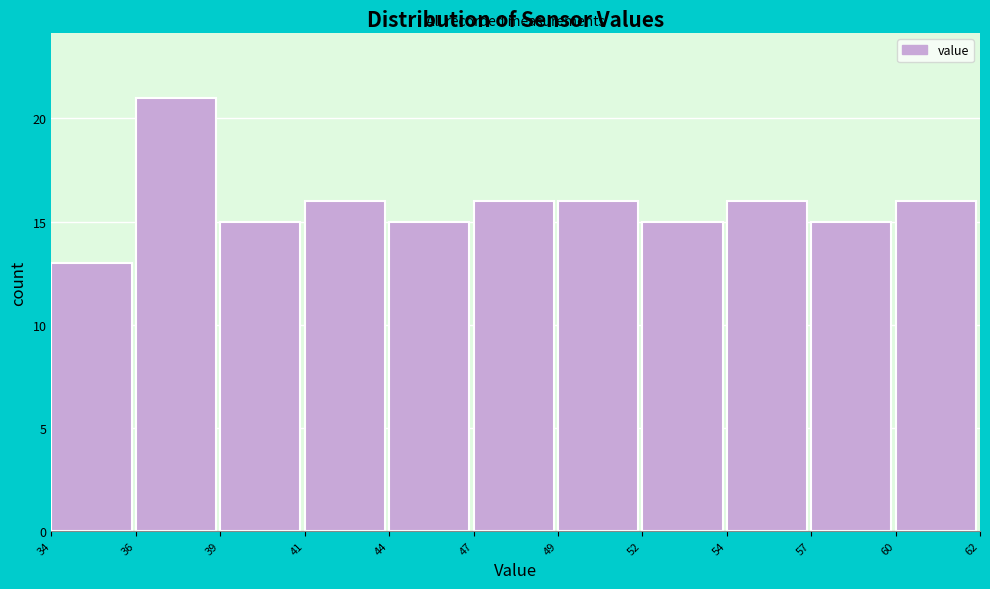

Reading left to right, transcribe all the data shown in this chart.

13	21	15	16	15	16	16	15	16	15	16